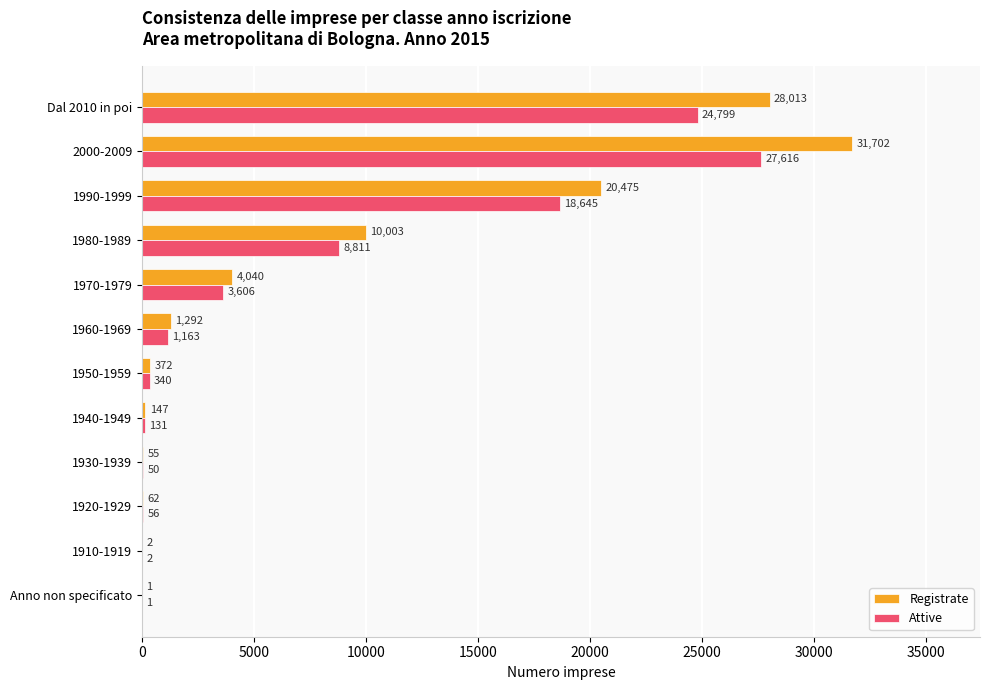

What is the sum of all Attive values?

85220